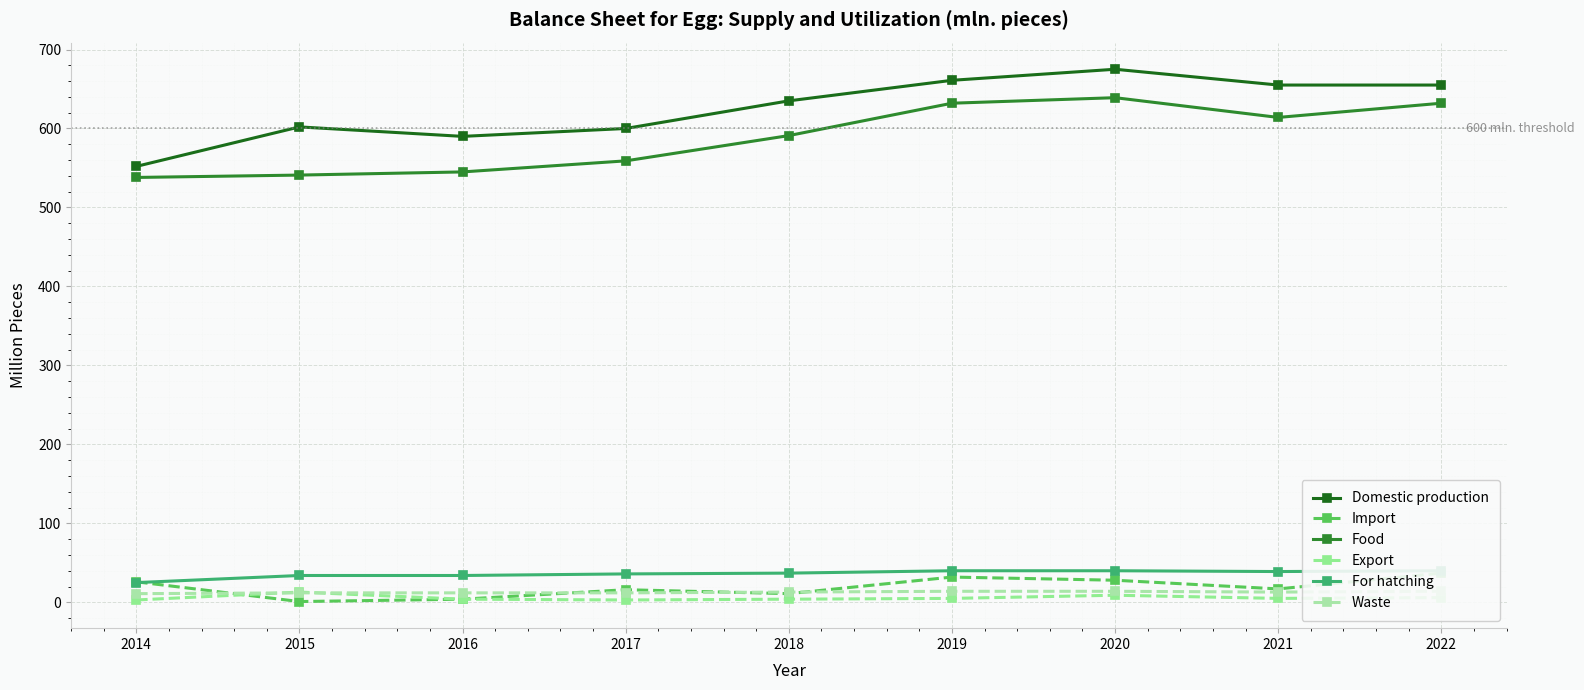

Reading right to left, extract all data points from this chart.

Domestic production: 655	655	675	661	635	600	590	602	552
Import: 37	17	28	32	11	16	4	1	26
Food: 632	614	639	632	591	559	545	541	538
Export: 6	5	9	5	4	3	4	13	3
For hatching: 40	39	40	40	37	36	34	34	25
Waste: 14	13	14	14	13	12	12	12	11